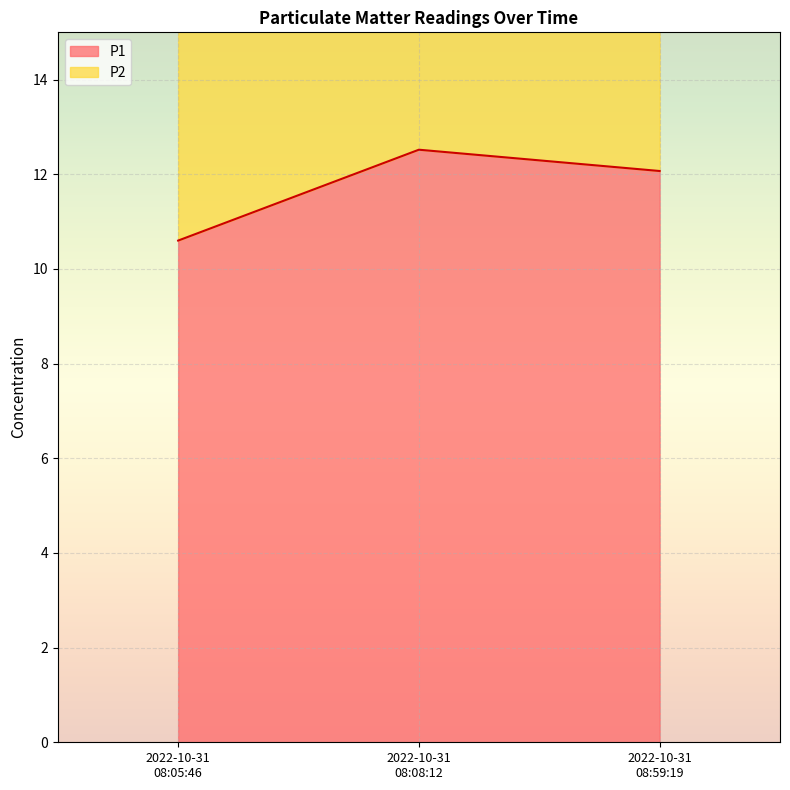

Which label corresponds to the largest value in the chart?

2022-10-31 08:08:12